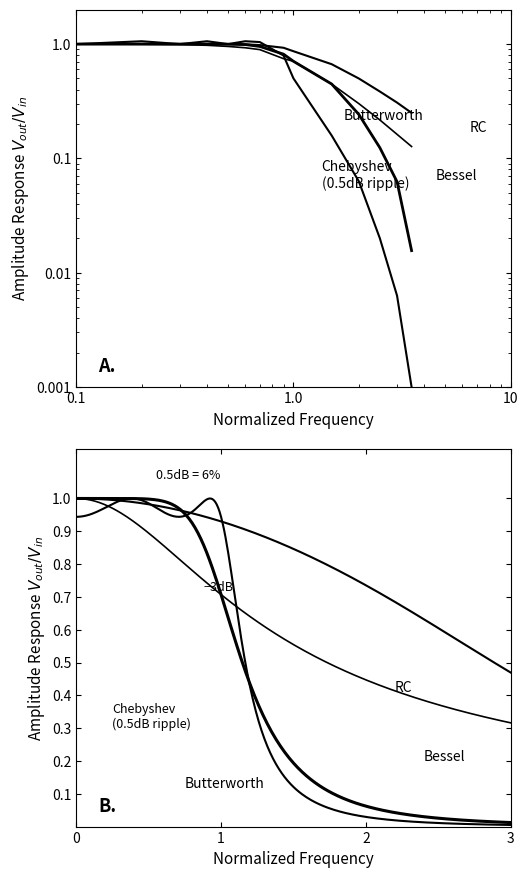

How many lines are shown in the chart?

4